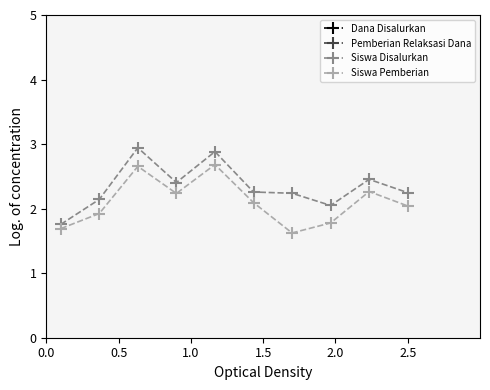

How many interior local valleys does the Siswa Pemberian series have?

2